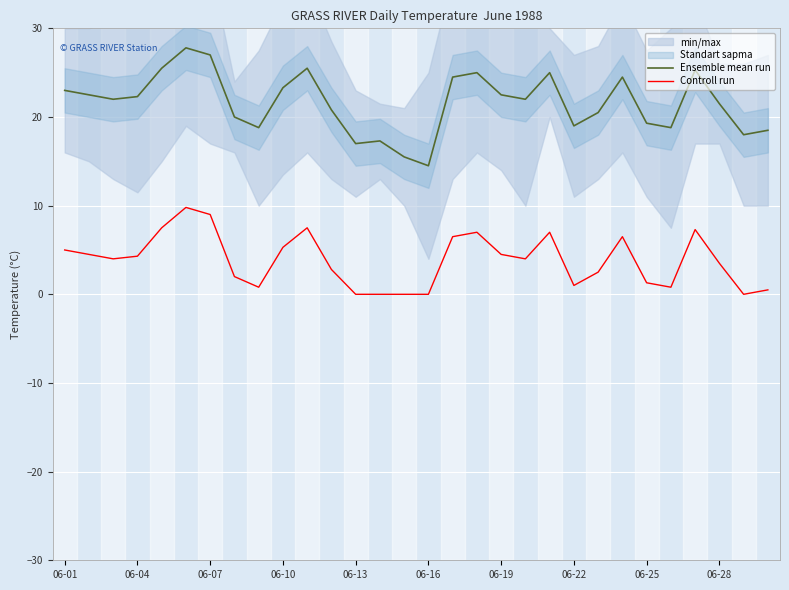

Reading left to right, list all the values displayed in this chart.

Ensemble mean run: 23.0	22.5	22.0	22.3	25.5	27.8	27.0	20.0	18.8	23.3	25.5	20.8	17.0	17.3	15.5	14.5	24.5	25.0	22.5	22.0	25.0	19.0	20.5	24.5	19.3	18.8	25.3	21.5	18.0	18.5
Controll run: 5.0	4.5	4.0	4.3	7.5	9.8	9.0	2.0	0.8	5.3	7.5	2.8	0.0	0.0	0.0	0.0	6.5	7.0	4.5	4.0	7.0	1.0	2.5	6.5	1.3	0.8	7.3	3.5	0.0	0.5